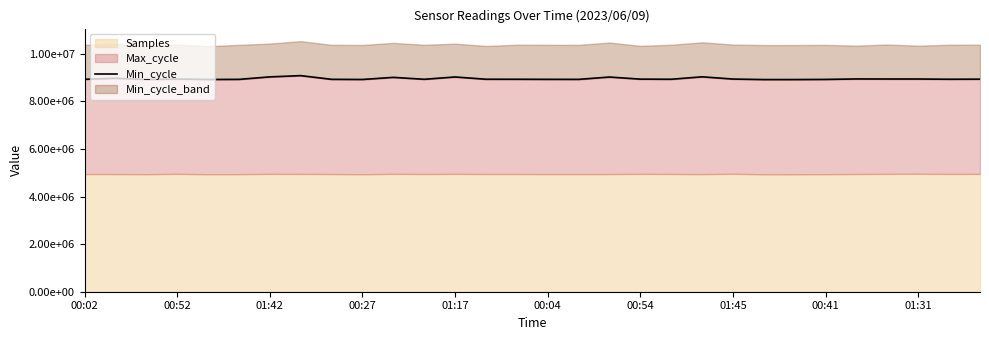

True or false: the data shows 1931527 at 01:31.

False